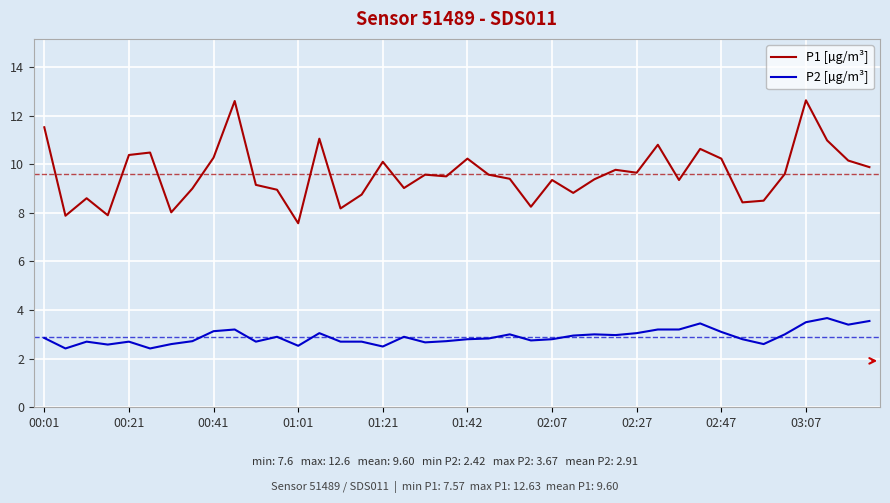

What is the maximum value for P2 [µg/m³]?

3.7